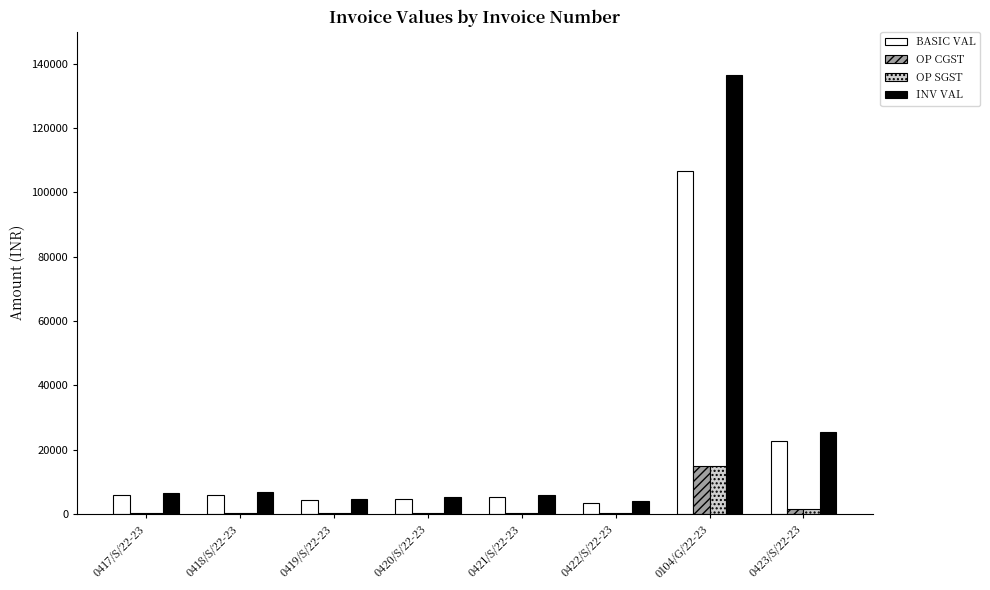

Does the chart contain stacked bars?

No